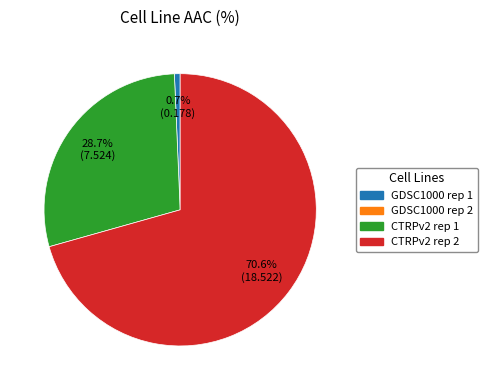

Does any single category account for the majority?

Yes